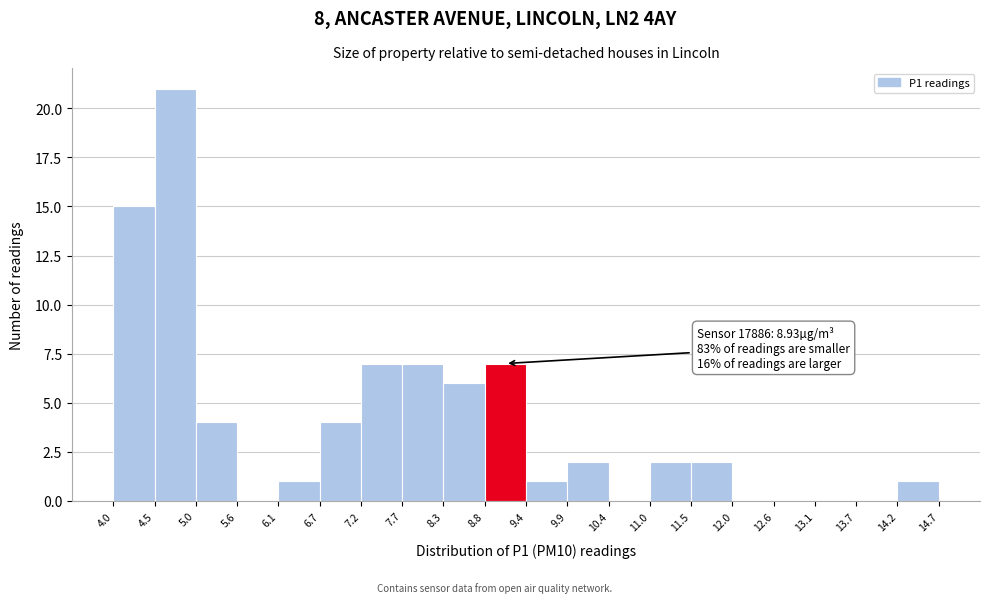

Which range on the x-axis has the tallest bar?

4.5 to 5.0